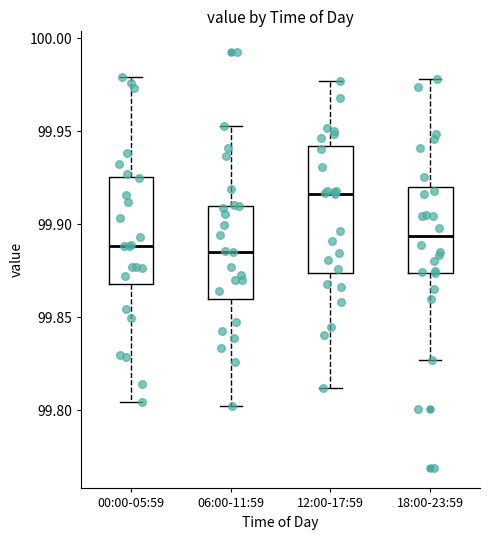

Reading left to right, read every box against the y-axis: the position of its median line, the range the box covers, and the ends of its whiskers. The values are not printed on the chart, so give them approximately, as read against the axis.

00:00-05:59: median 99.890, box 99.870 to 99.925, whiskers 99.805 to 99.980
06:00-11:59: median 99.885, box 99.860 to 99.910, whiskers 99.800 to 99.955
12:00-17:59: median 99.915, box 99.875 to 99.940, whiskers 99.810 to 99.975
18:00-23:59: median 99.895, box 99.875 to 99.920, whiskers 99.825 to 99.980